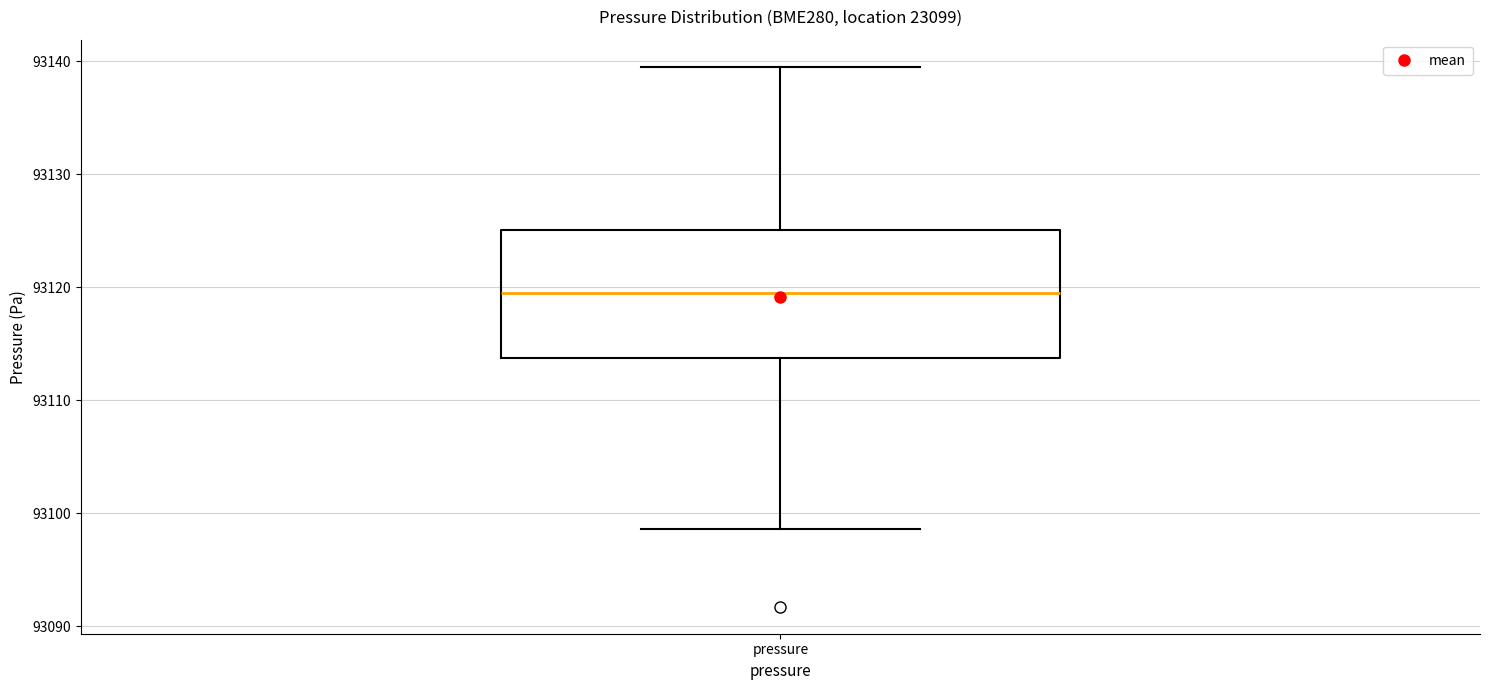

Read this box plot against the y-axis: the position of the median line, the range covered by the box, and the ends of both whiskers. The values are not printed on the chart, so give them approximately, as read against the axis.

median 93120, box 93114 to 93125, whiskers 93099 to 93140